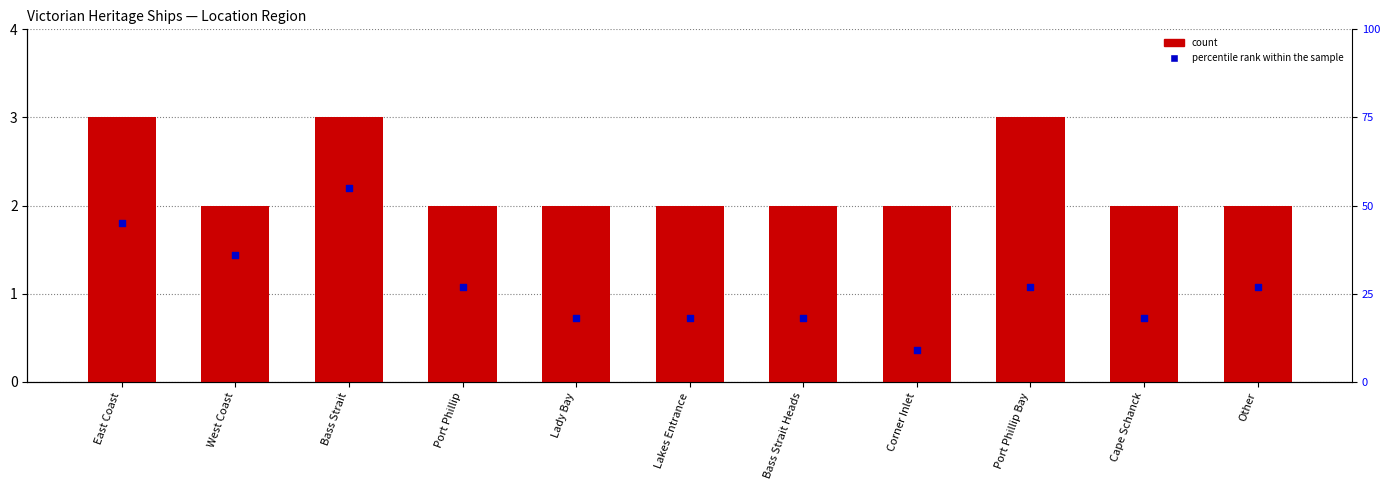

At how many categories does at least one series exceed 5?

11